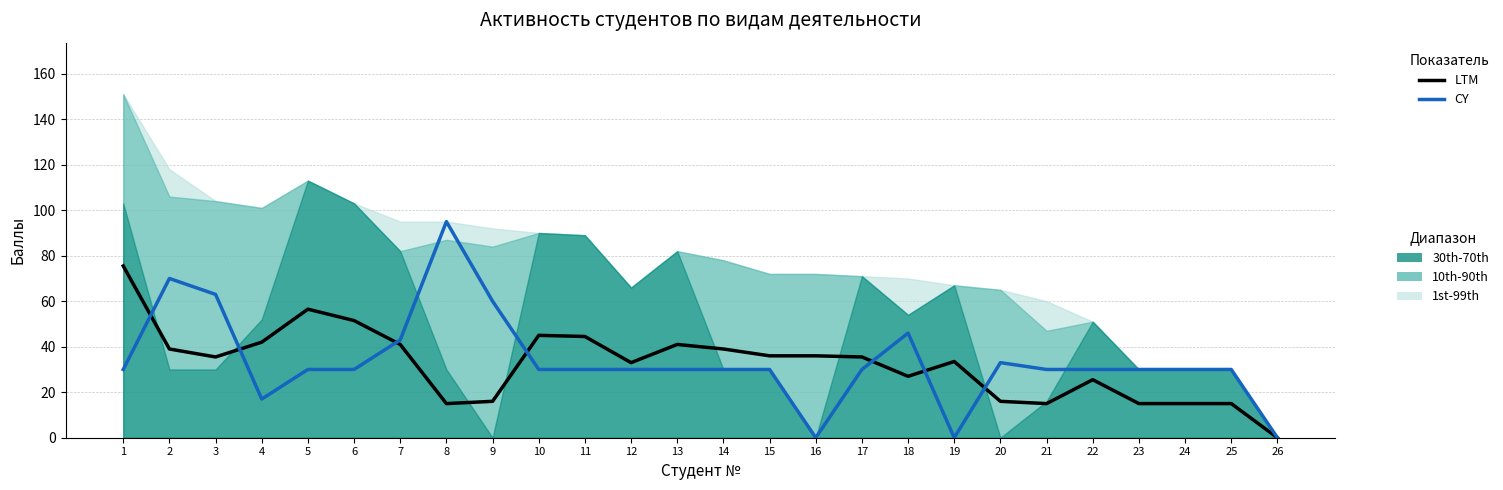

Is it true that CY equals 43.0 at 7?

True